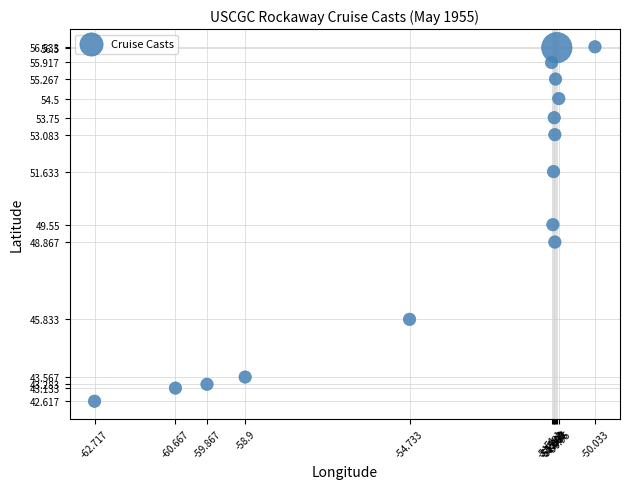

What is the range of X values (max minus min)?

12.7